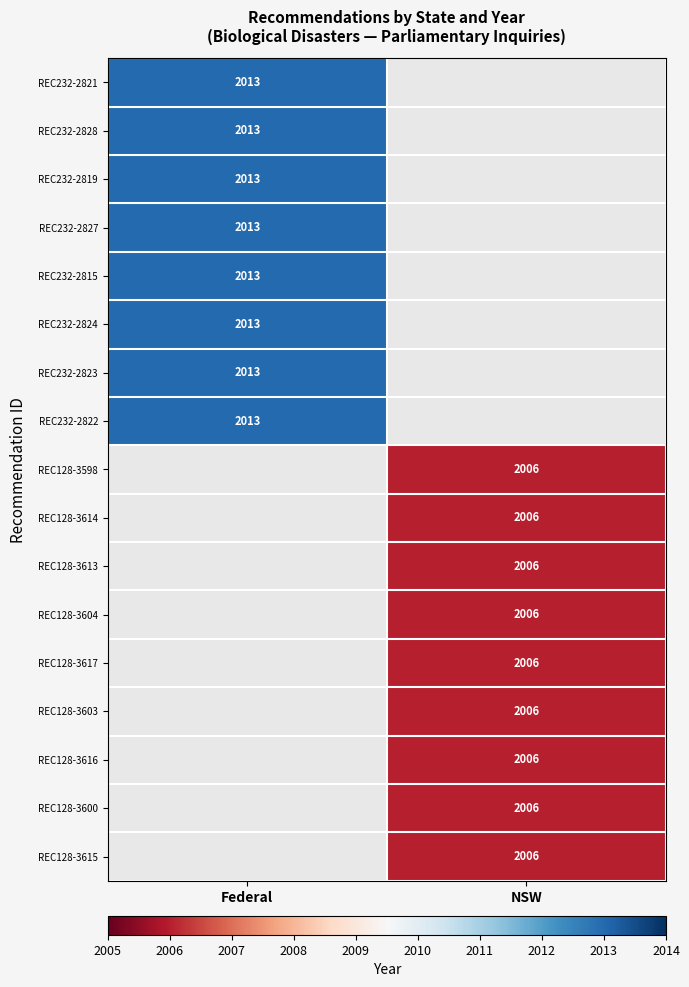

Is it true that REC232-2815 equals 3342 at Federal?

False